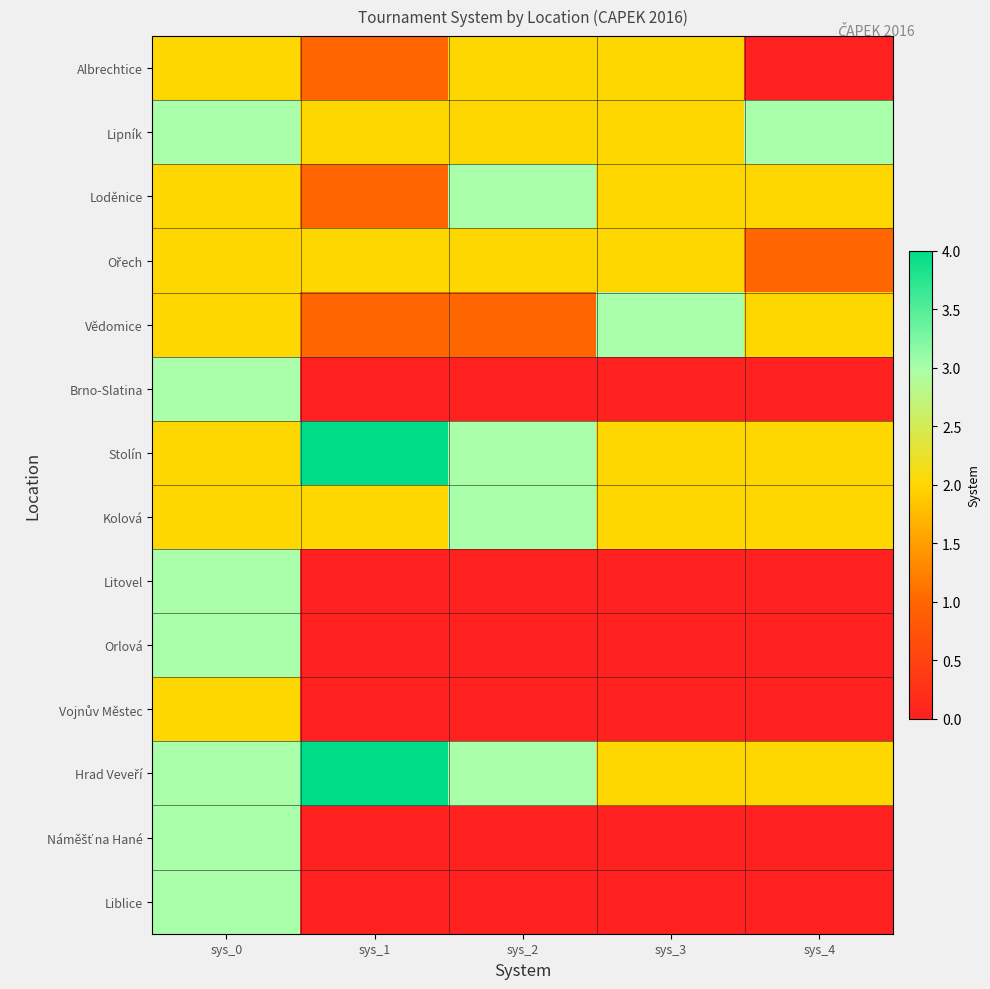

List the series in order of their peak value, lowest first.

Albrechtice, Ořech, Vojnův Městec, Lipník, Loděnice, Vědomice, Brno-Slatina, Kolová, Litovel, Orlová, Náměšť na Hané, Liblice, Stolín, Hrad Veveří